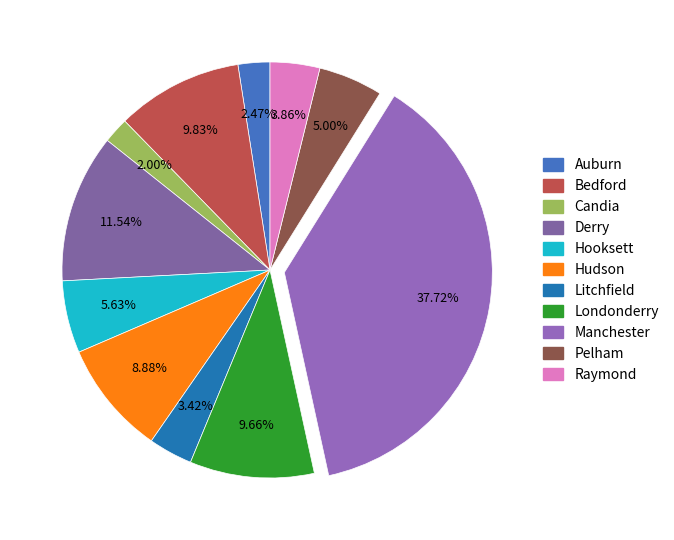

To the nearest percent, what portion does Auburn represent?

2%